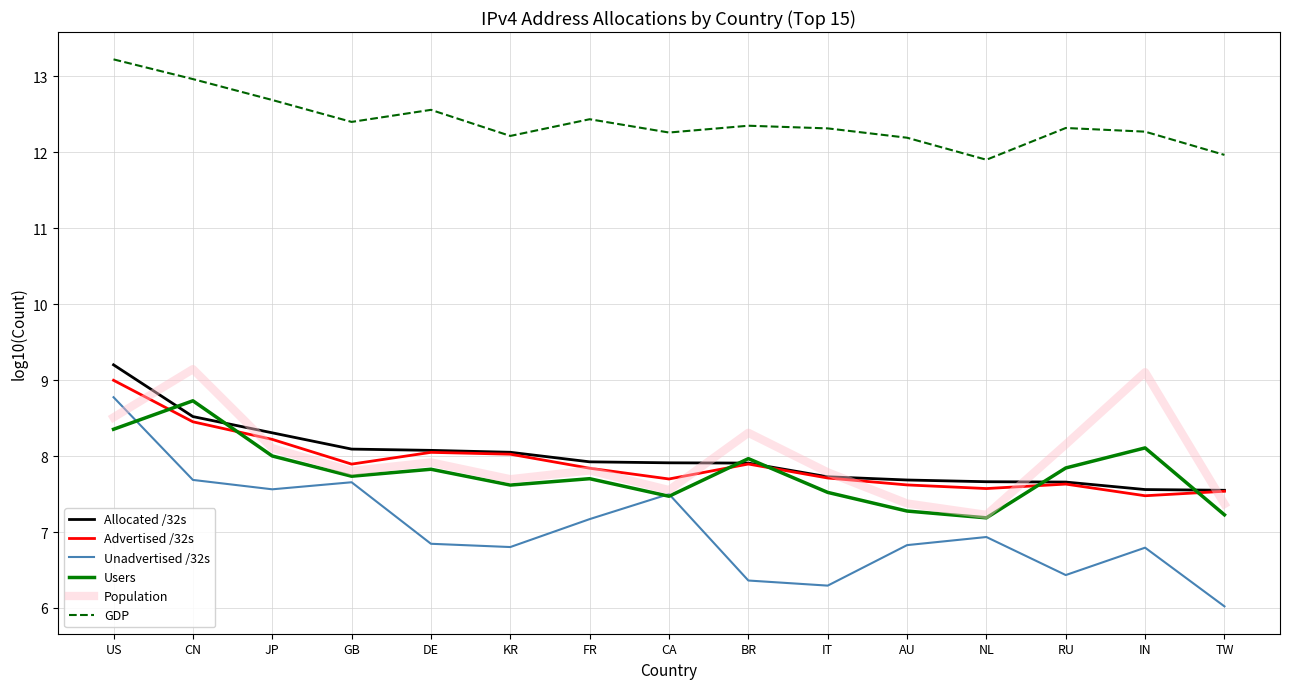

What are all the series names shown in the legend?

Allocated /32s, Advertised /32s, Unadvertised /32s, Users, Population, GDP